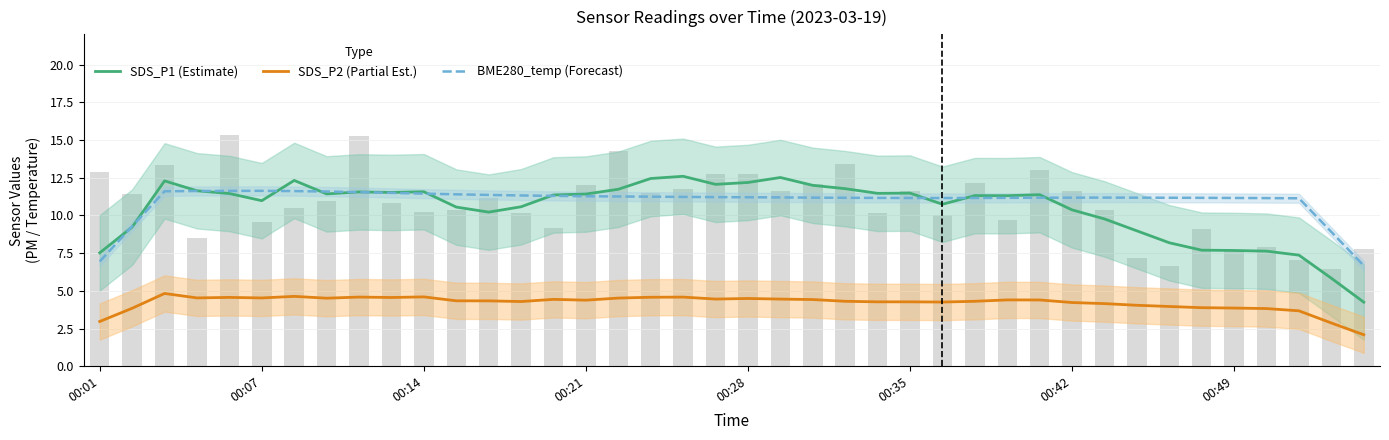

How many groups of bars are there?

40